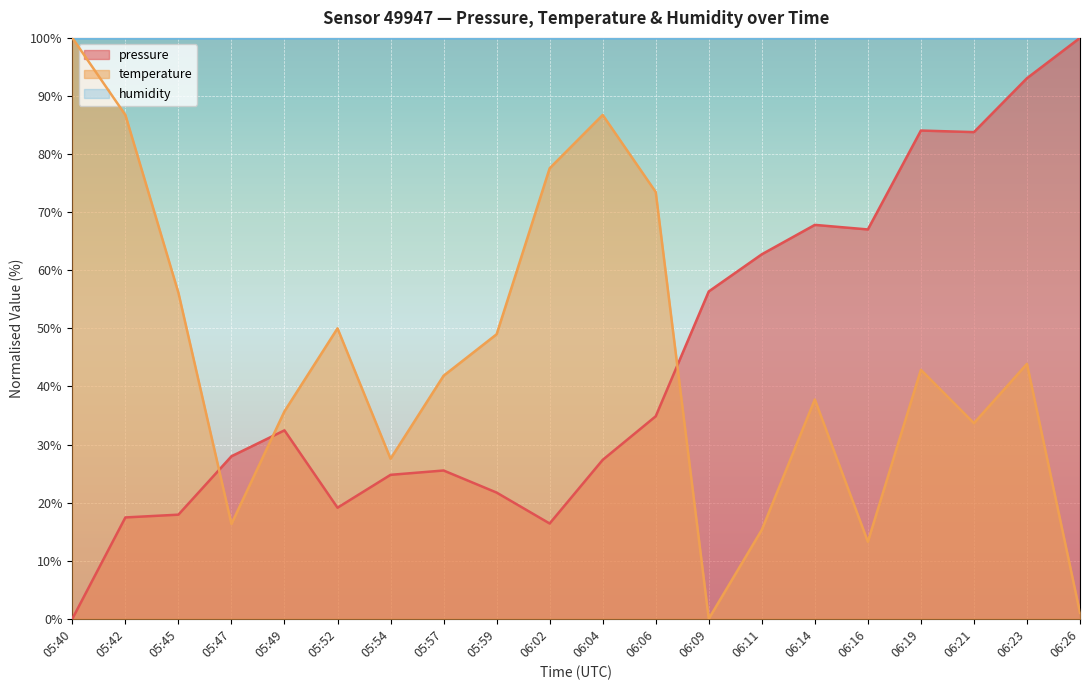

What are all the series names shown in the legend?

pressure, temperature, humidity